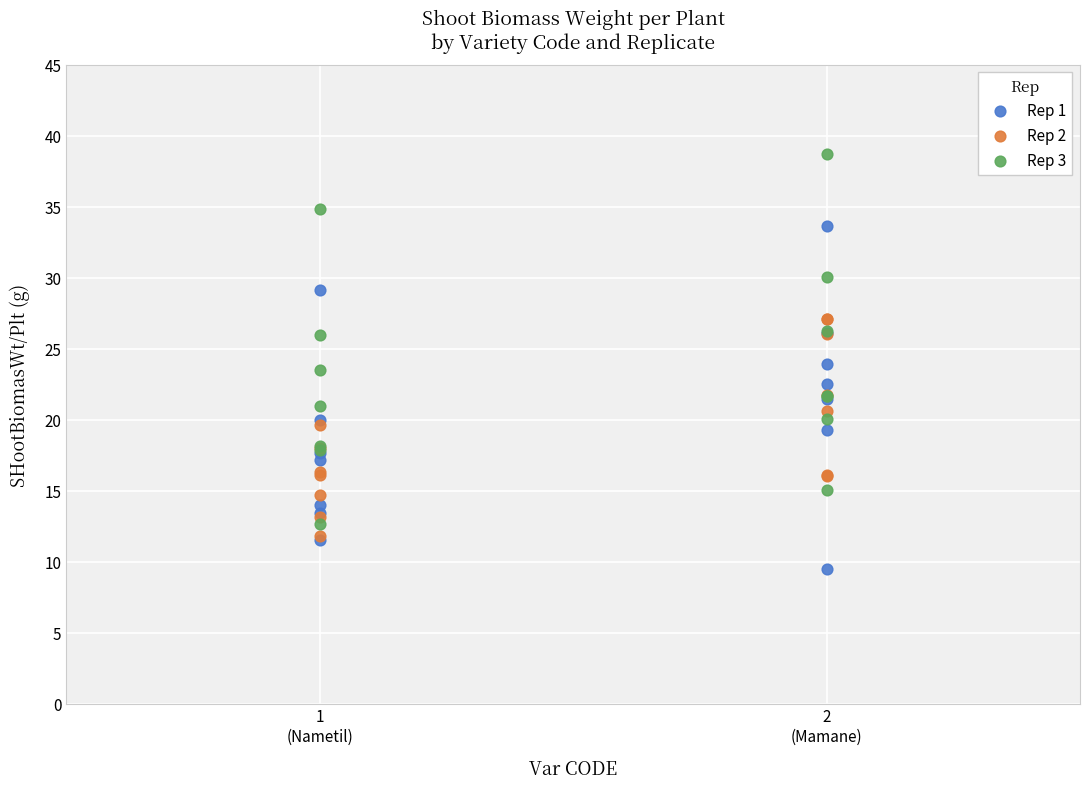

Which series reaches the minimum Y coordinate?

Rep 1